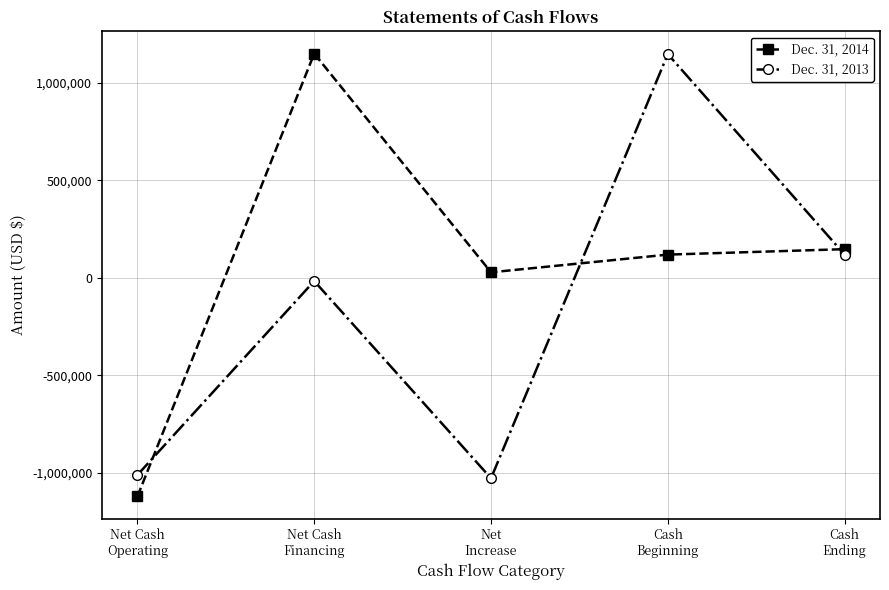

What is the difference between the Dec. 31, 2013 values at Net Cash
Financing and Cash
Beginning?

1164384